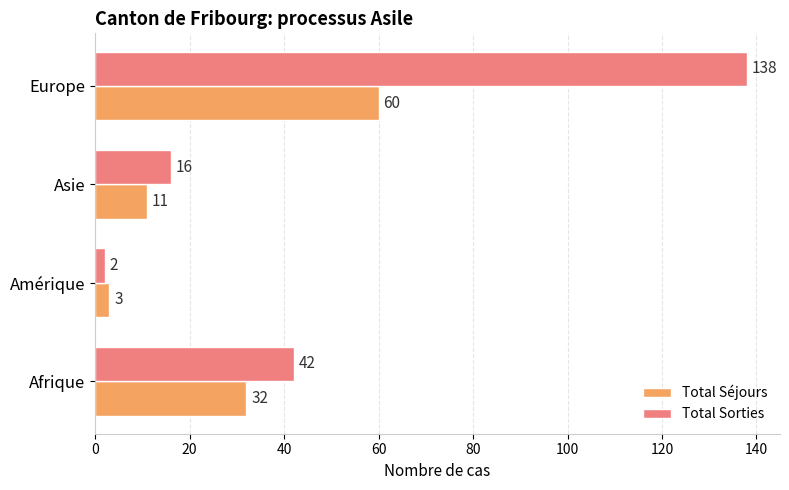

What are all the series names shown in the legend?

Total Séjours, Total Sorties